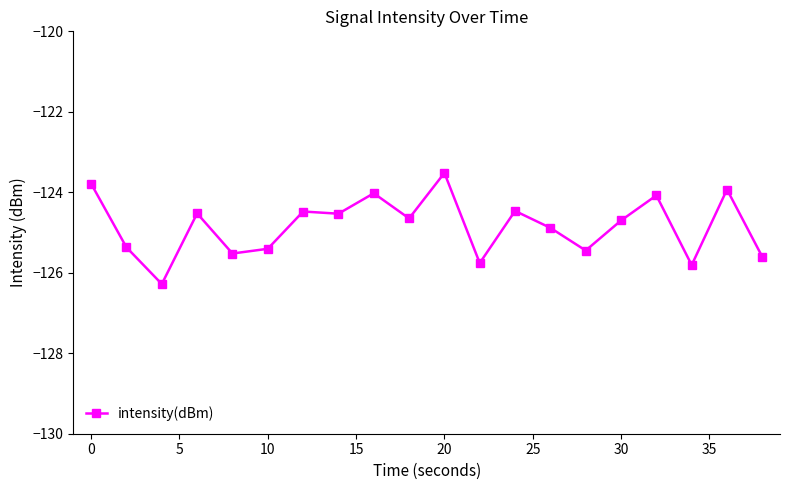

What is the value of the 17th point from the left?

-124.1